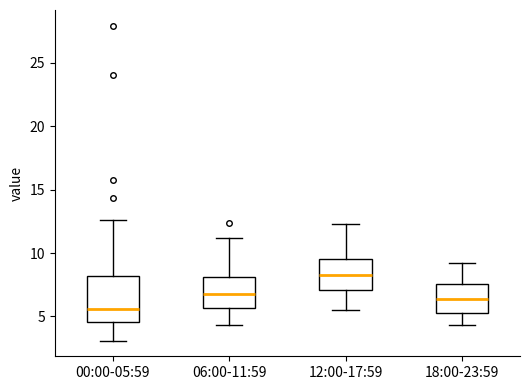

Which box's median line is the highest?

12:00-17:59